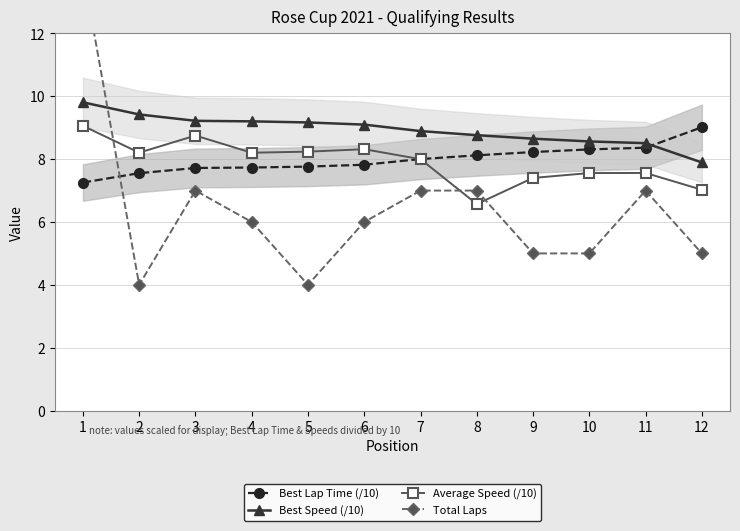

What is the difference between the second highest and second lowest values in the Total Laps series?

3.0